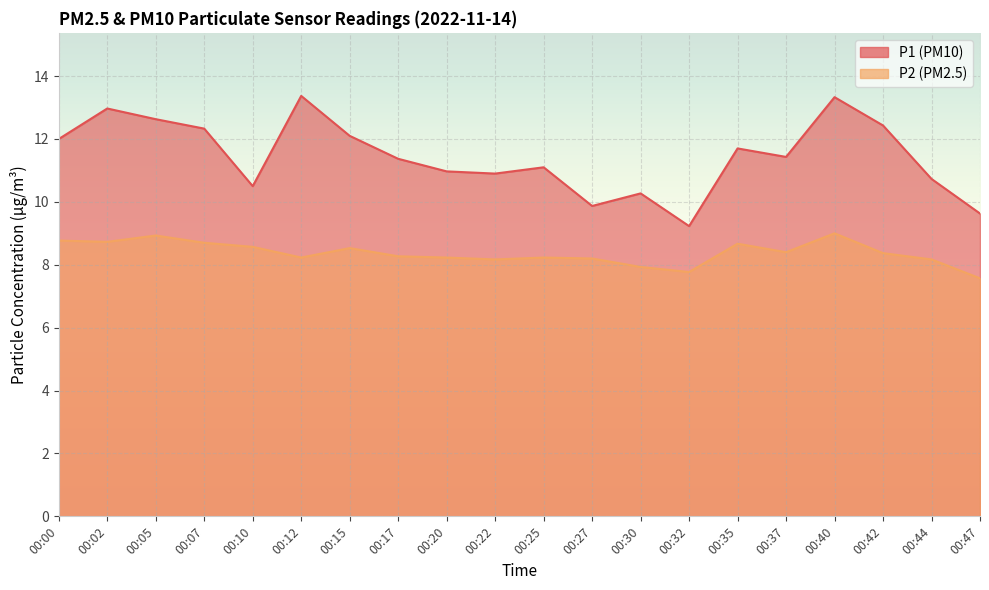

True or false: P2 has more than 0 interior local peaks.

True